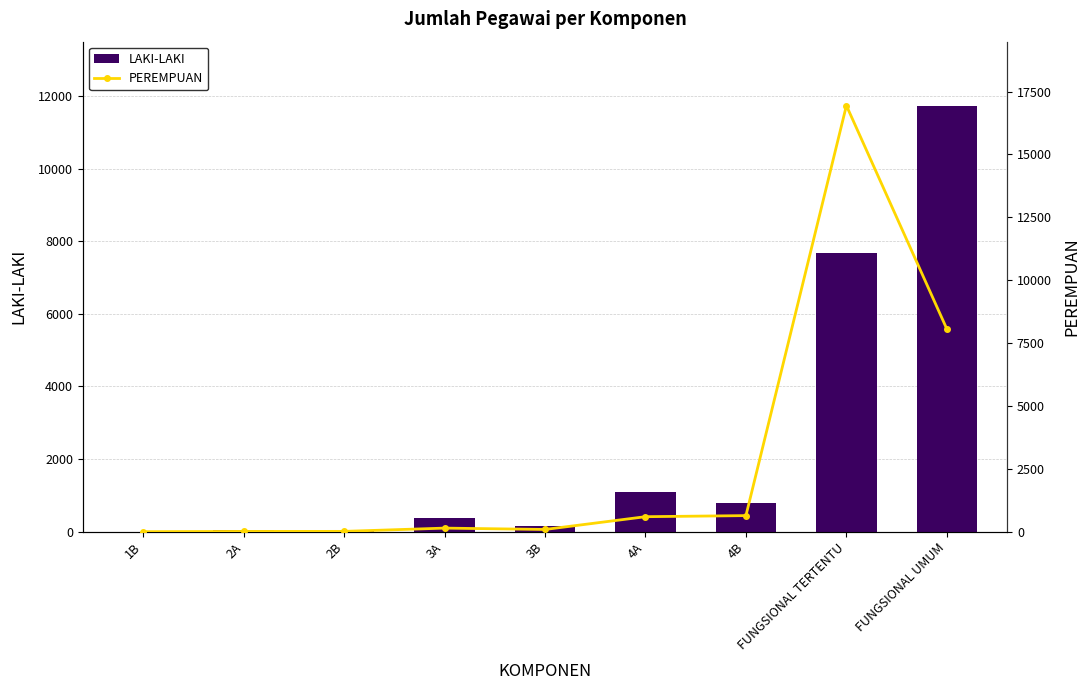

What position from the right is 2A?

8